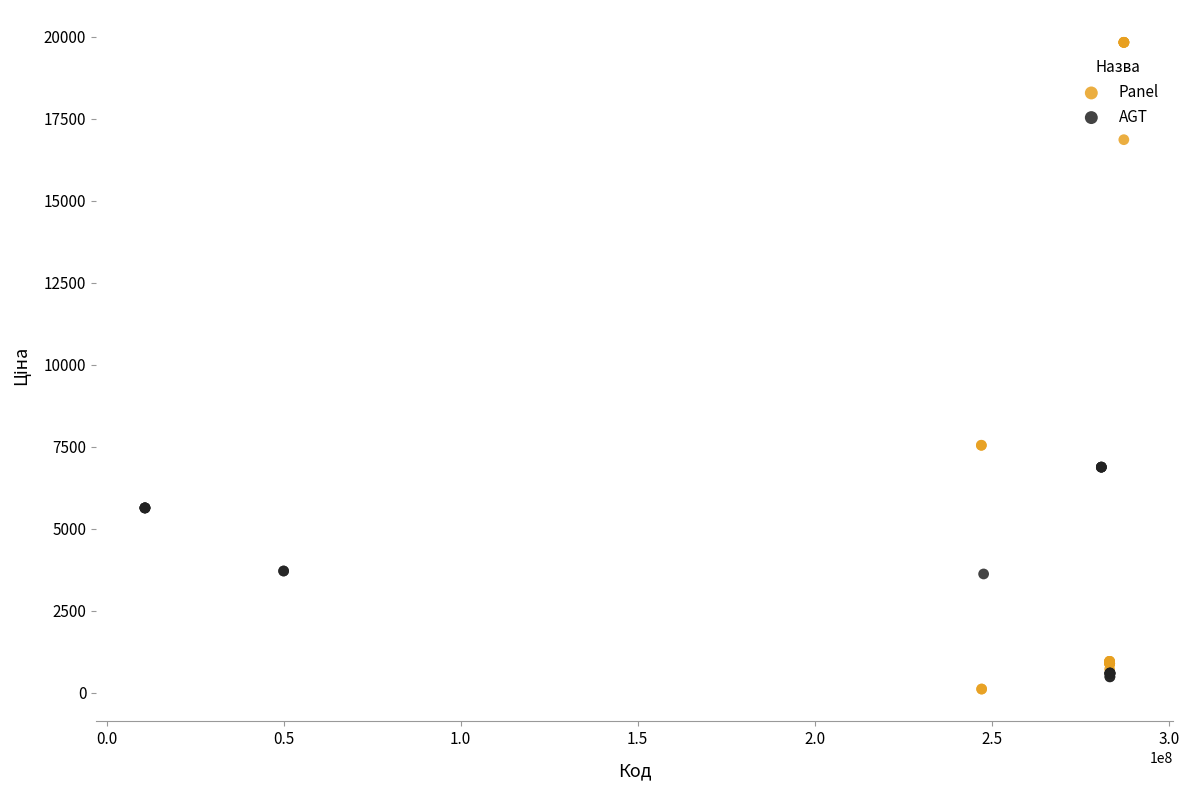

What are all the series names shown in the legend?

Panel, AGT